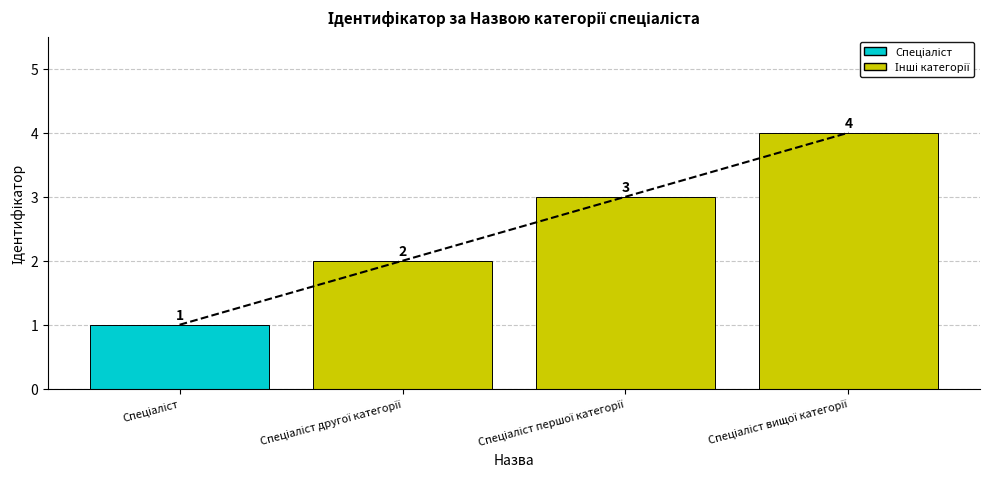

Reading left to right, transcribe all the data shown in this chart.

1	2	3	4